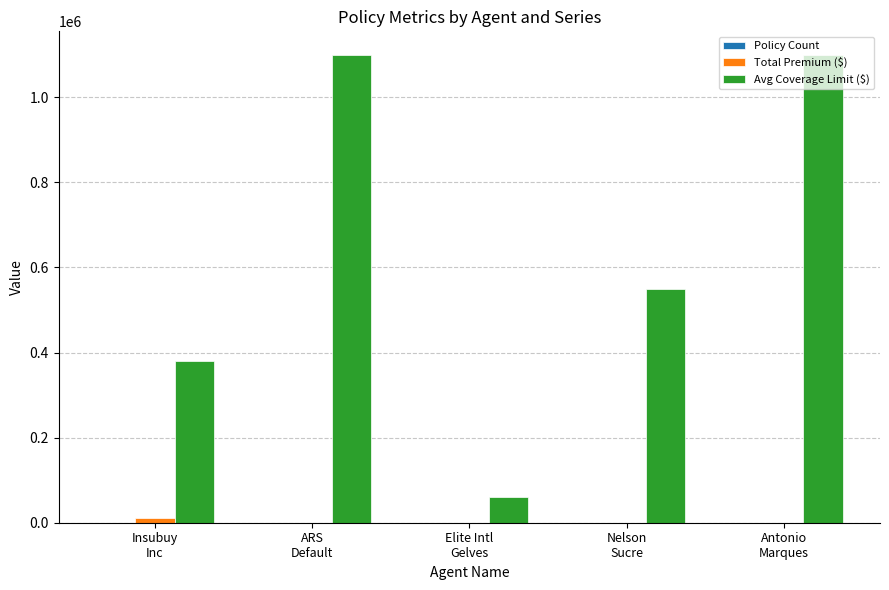

Which series has the largest total across all categories?

Avg Coverage Limit ($)